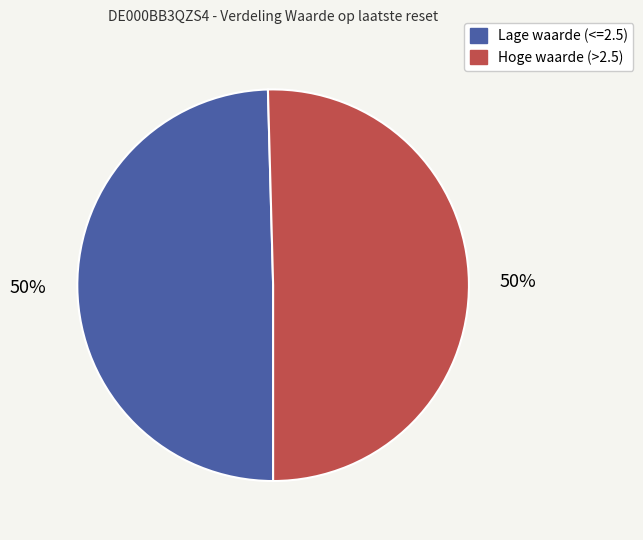

To the nearest percent, what is the average slice percentage?

50%